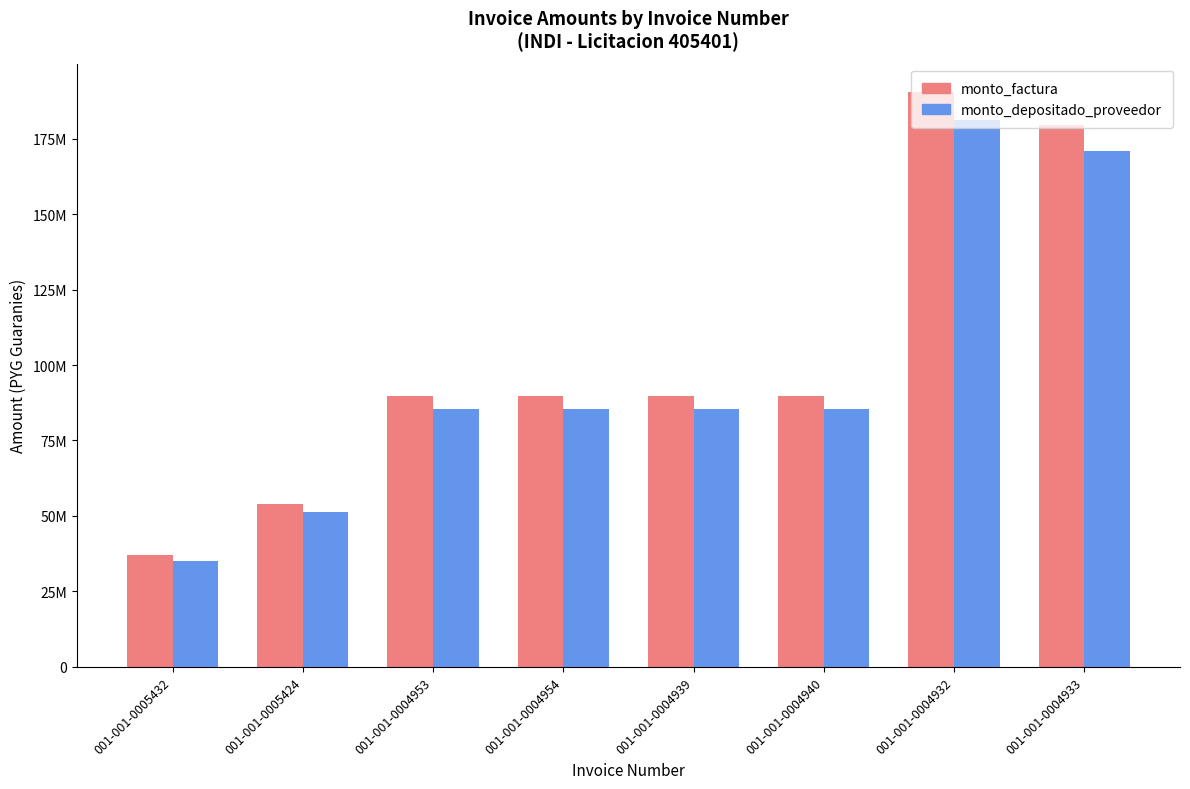

What is the total value across all series at 001-001-0004933?

350478024